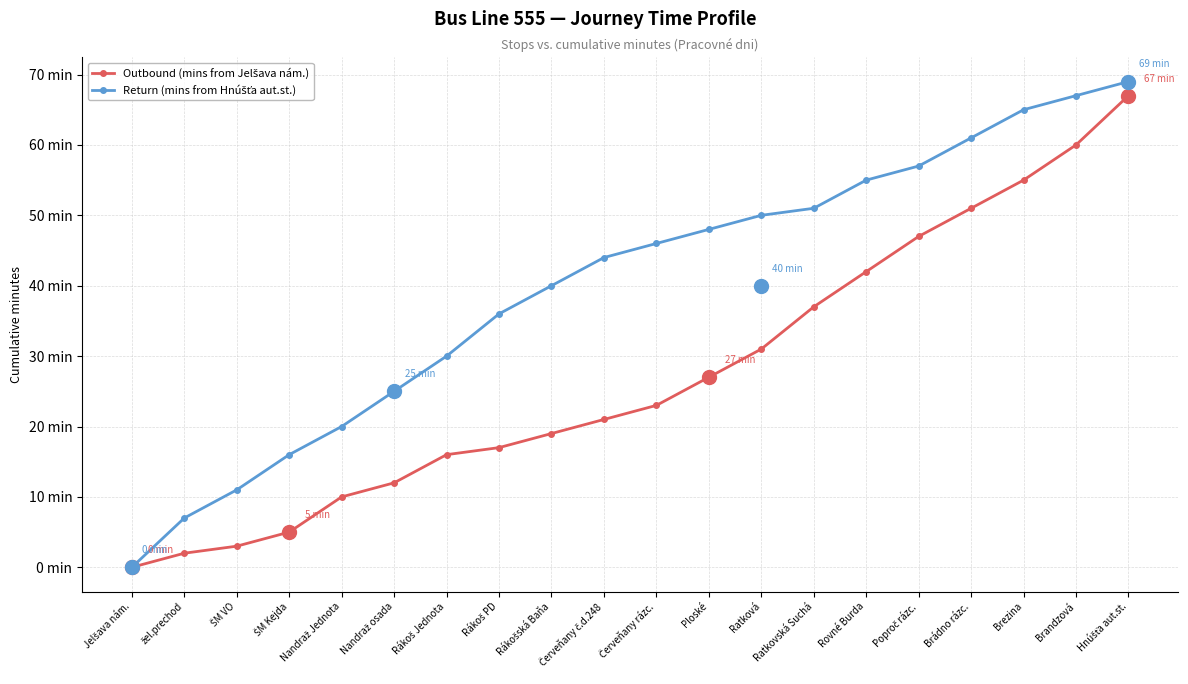

Reading left to right, extract all data points from this chart.

Outbound (mins from Jelšava nám.): Jelšava nám.=0	žel.prechod=2	ŠM VO=3	ŠM Kejda=5	Nandraž Jednota=10	Nandraž osada=12	Rákoš Jednota=16	Rákoš PD=17	Rákošská Baňa=19	Červeňany č.d.248=21	Červeňany rázc.=23	Ploské=27	Ratková=31	Ratkovská Suchá=37	Rovné Burda=42	Poproč rázc.=47	Brádno rázc.=51	Brezina=55	Brandzová=60	Hnúšťa aut.st.=67
Return (mins from Hnúšťa aut.st.): Jelšava nám.=0	žel.prechod=7	ŠM VO=11	ŠM Kejda=16	Nandraž Jednota=20	Nandraž osada=25	Rákoš Jednota=30	Rákoš PD=36	Rákošská Baňa=40	Červeňany č.d.248=44	Červeňany rázc.=46	Ploské=48	Ratková=50	Ratkovská Suchá=51	Rovné Burda=55	Poproč rázc.=57	Brádno rázc.=61	Brezina=65	Brandzová=67	Hnúšťa aut.st.=69